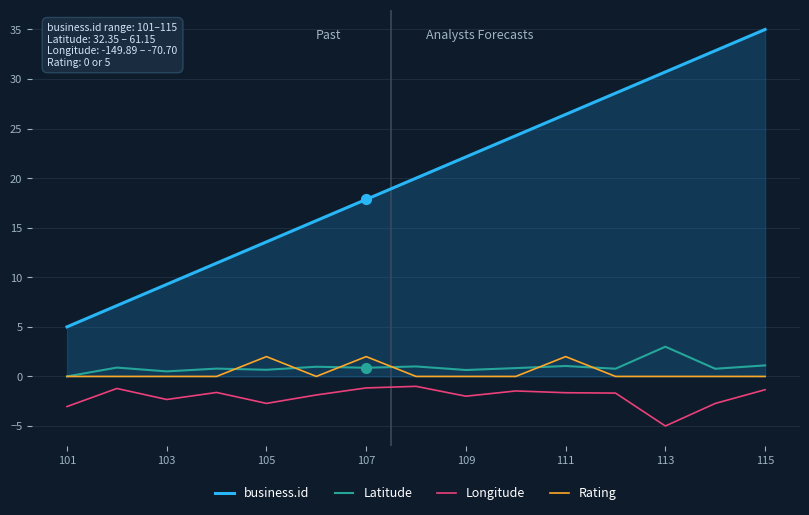

Which series has the largest range (max minus min)?

business.id